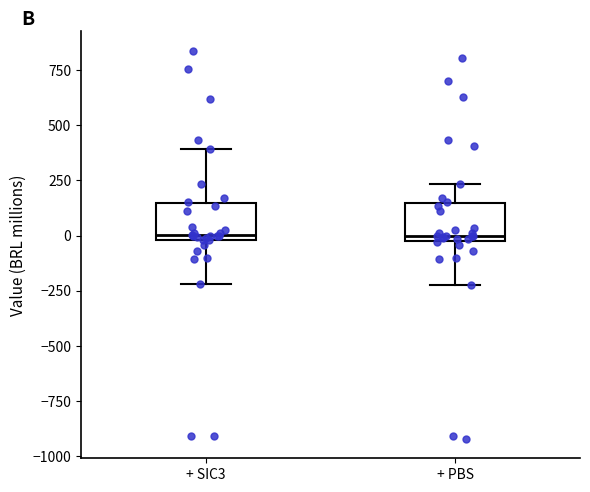

Where does the lower whisker of the box for + SIC3 end on the y-axis? The values are not printed on the chart, so give them approximately, as read against the axis.

-200